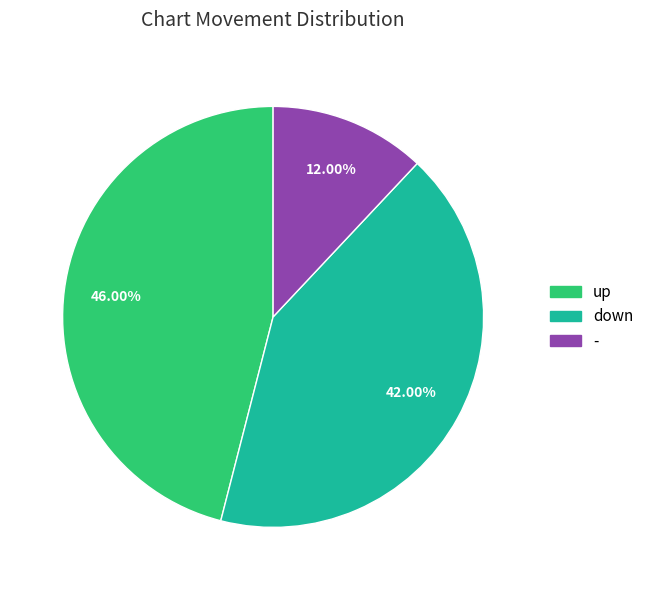

To the nearest percent, what is the average slice percentage?

33%